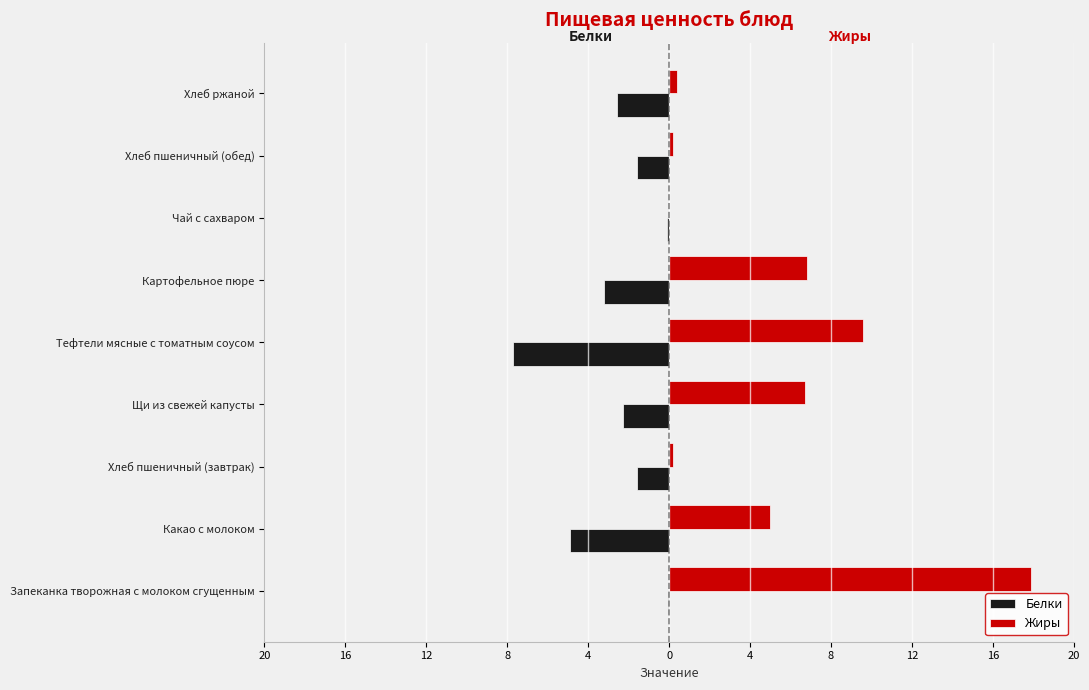

What are all the series names shown in the legend?

Белки, Жиры